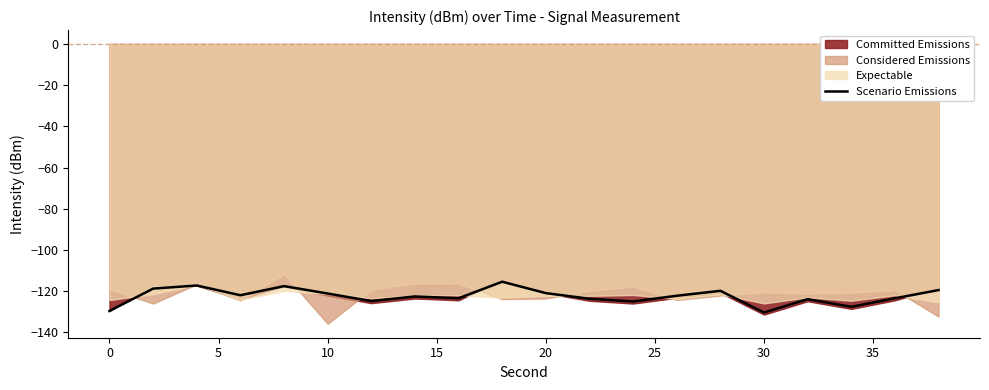

How many points are lower than both their immediate neighbors (excluding endpoints)?

6